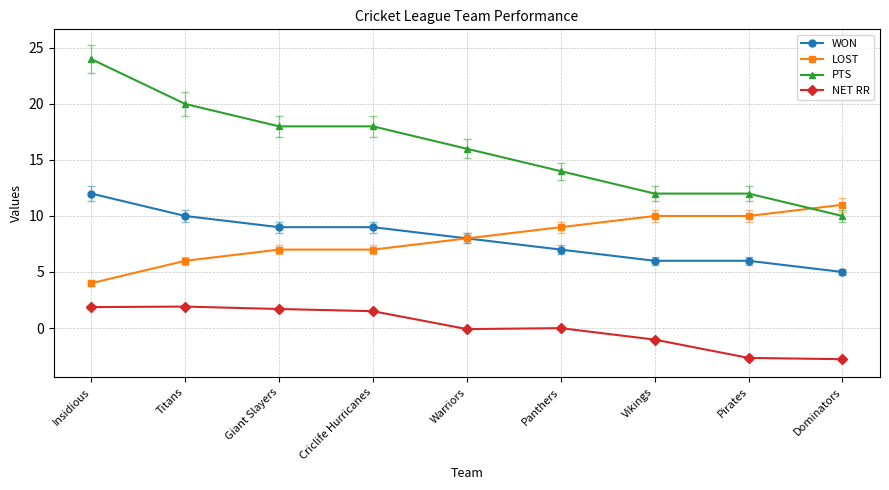

After their last crossing, which series has the higher values: LOST or PTS?

LOST